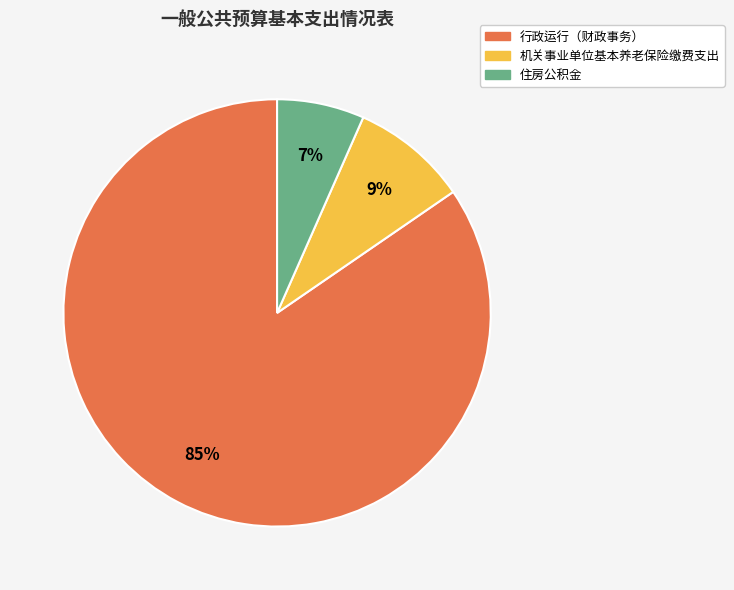

Is the sum of 住房公积金 and 机关事业单位基本养老保险缴费支出 greater than half?

No